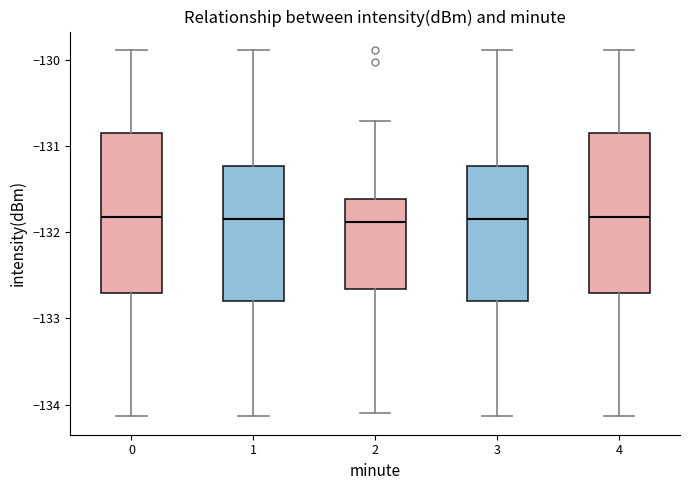

Reading left to right, transcribe this box plot: for each box, give where its median line is, the range the box spans, and where its two whiskers end, as read against the y-axis. The values are not printed on the chart, so give them approximately, as read against the axis.

0: median -131.8, box -132.7 to -130.9, whiskers -134.1 to -129.9
1: median -131.9, box -132.8 to -131.2, whiskers -134.1 to -129.9
2: median -131.9, box -132.7 to -131.6, whiskers -134.1 to -130.7
3: median -131.9, box -132.8 to -131.2, whiskers -134.1 to -129.9
4: median -131.8, box -132.7 to -130.9, whiskers -134.1 to -129.9